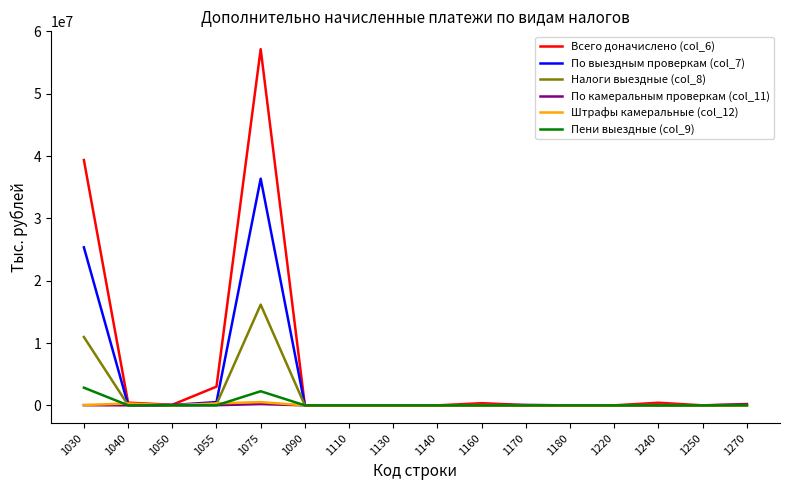

Is the value of Всего доначислено (col_6) at 1040 greater than the value of Налоги выездные (col_8) at 1030?

No